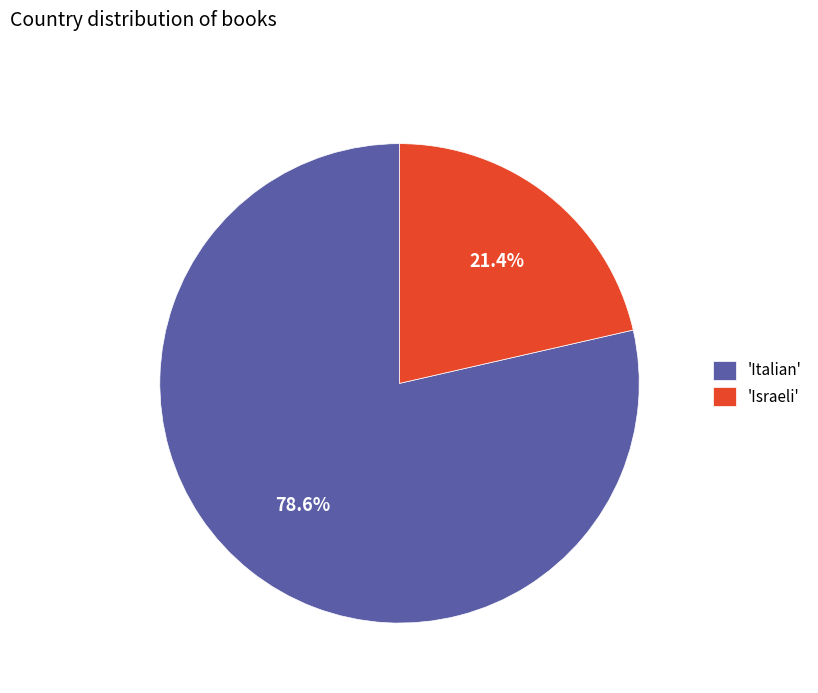

Combined, do 'Israeli' and 'Italian' account for over 50%?

Yes